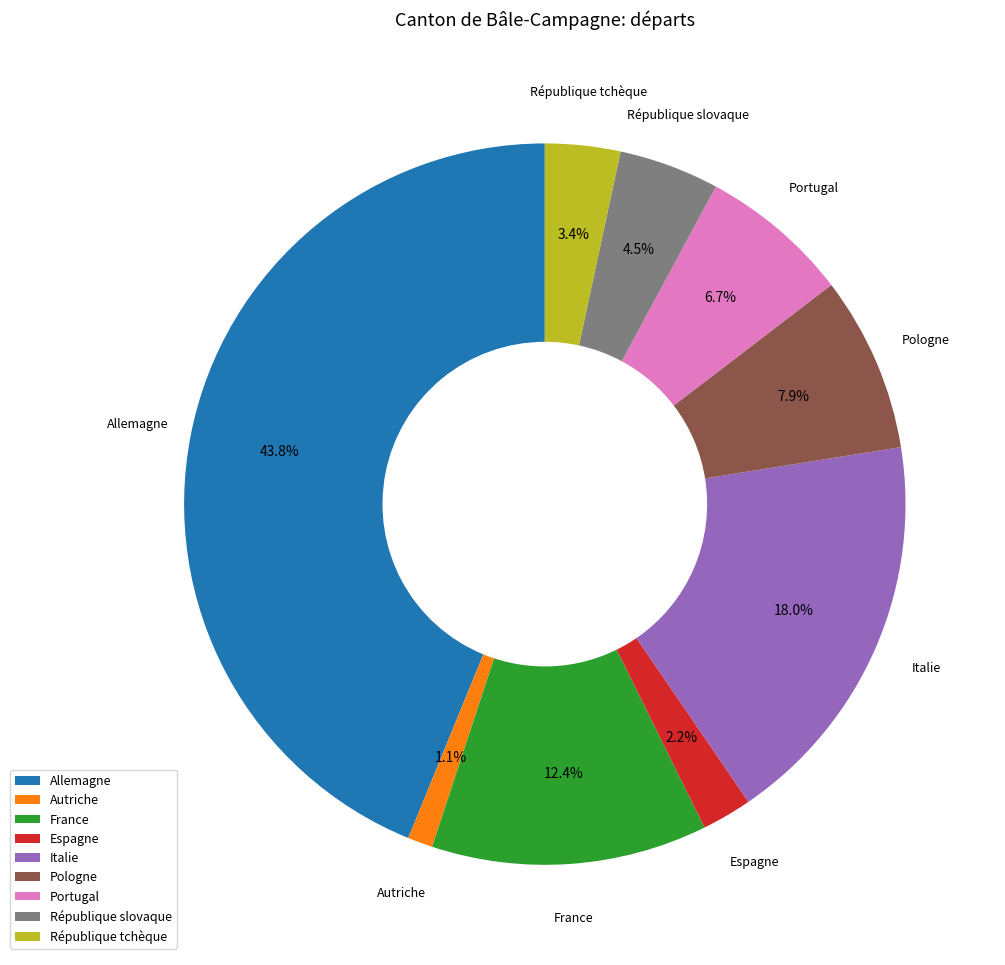

How many slices are in this pie chart?

9